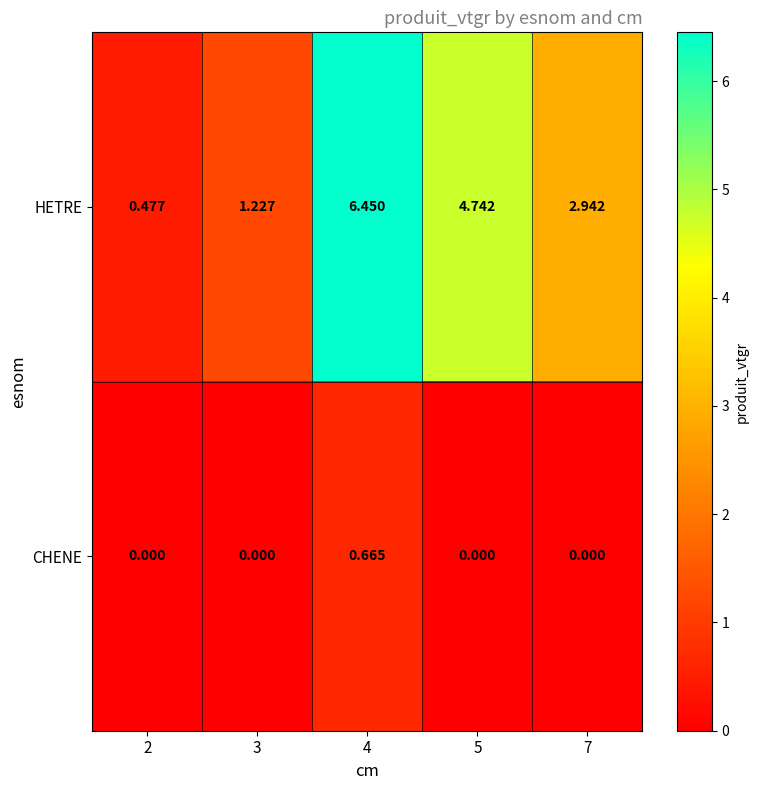

Which series has the largest total across all categories?

HETRE